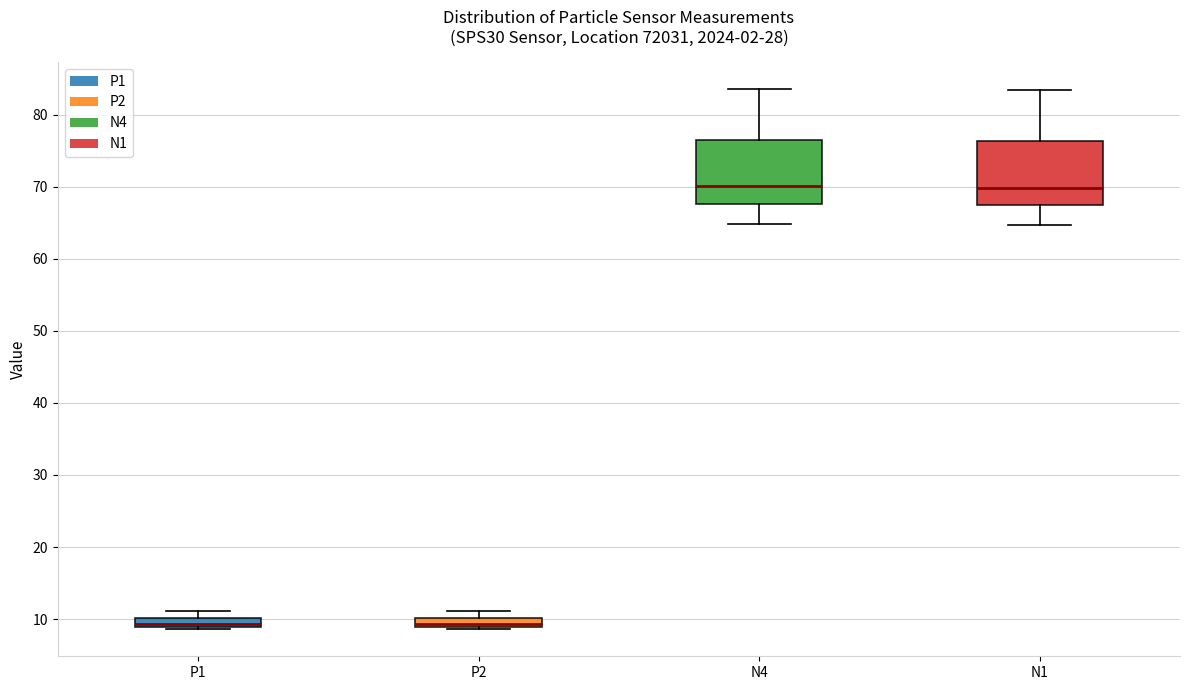

Where is the upper edge of the box for N1 on the y-axis? The values are not printed on the chart, so give them approximately, as read against the axis.

76